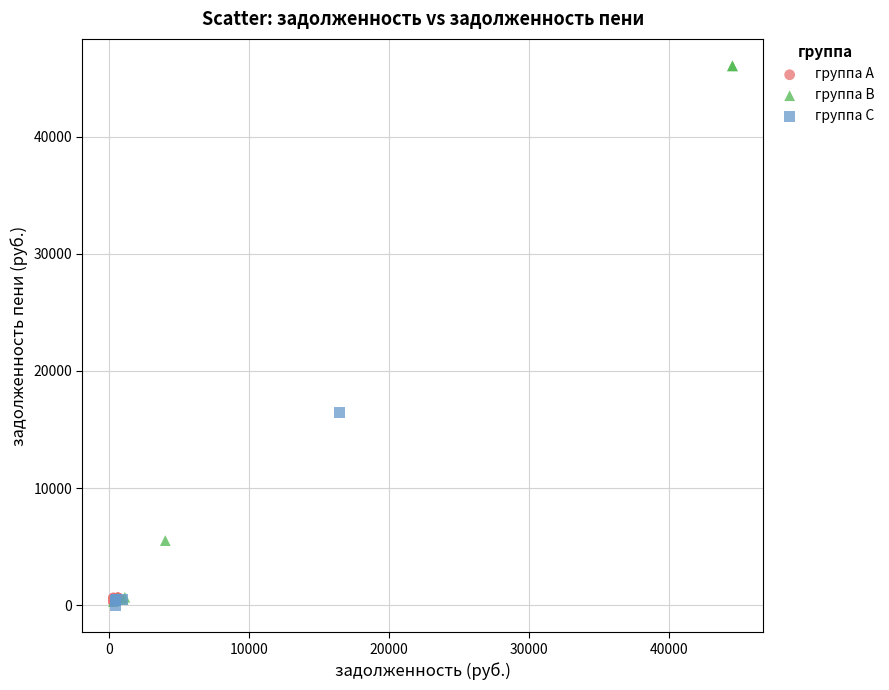

What are all the series names shown in the legend?

группа A, группа B, группа C